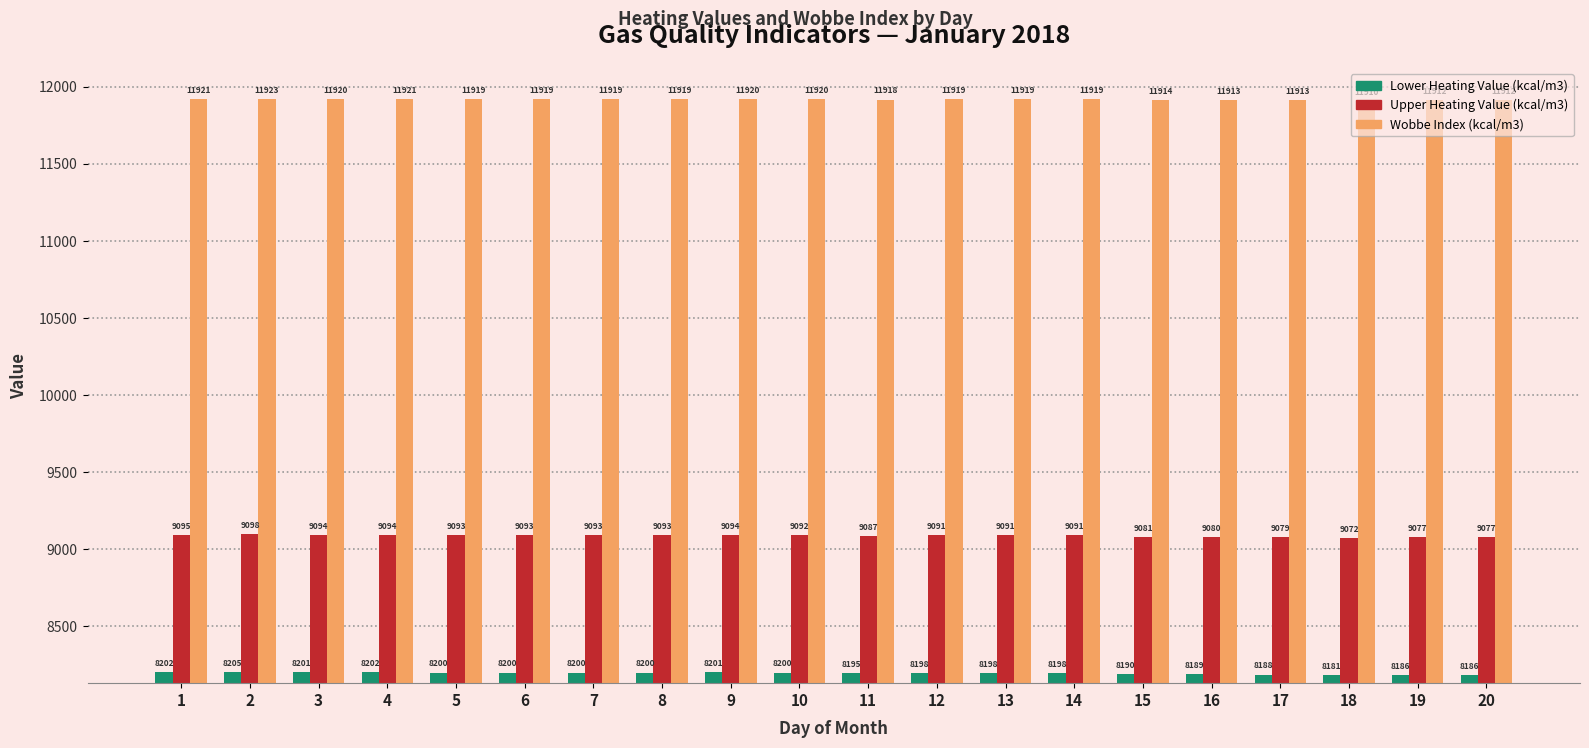

At which category is the sum across all series the highest?

2